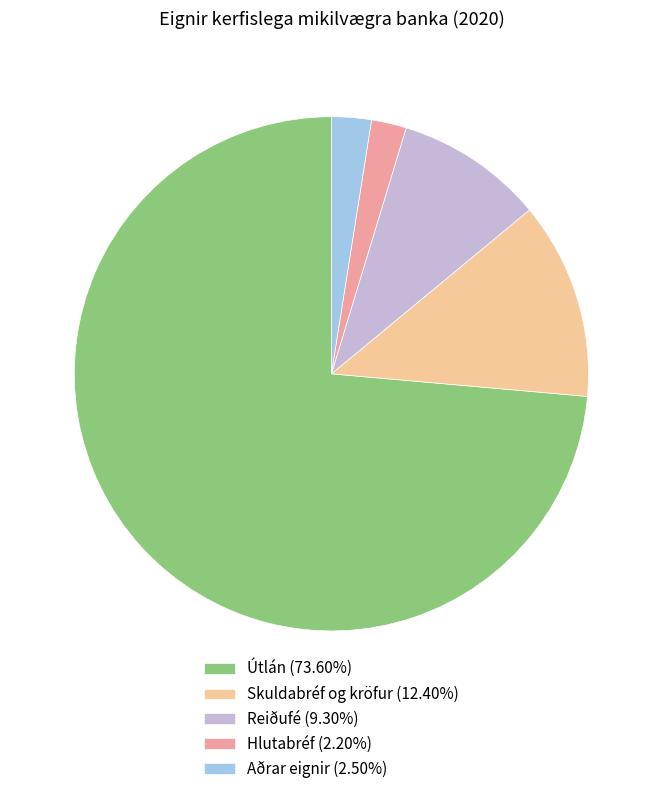

Combined, do Reiðufé and Aðrar eignir account for over 50%?

No